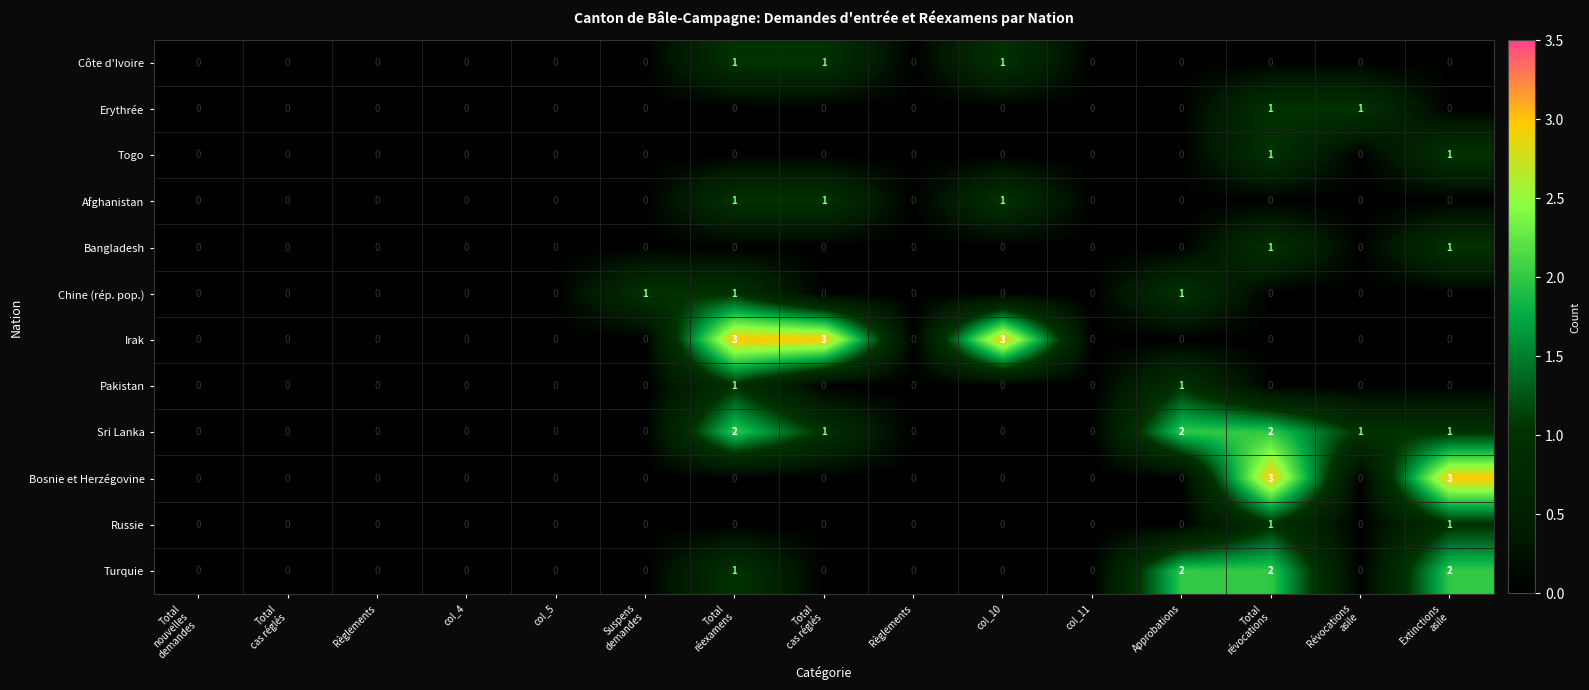

How many values in Irak are above zero?

3